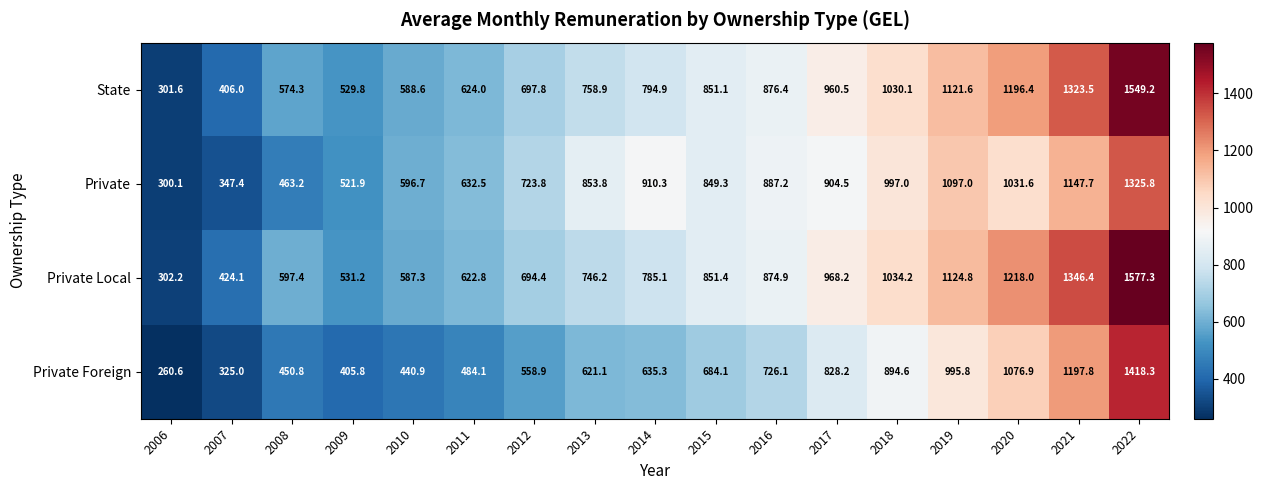

What is the sum of all Private values?

13589.8